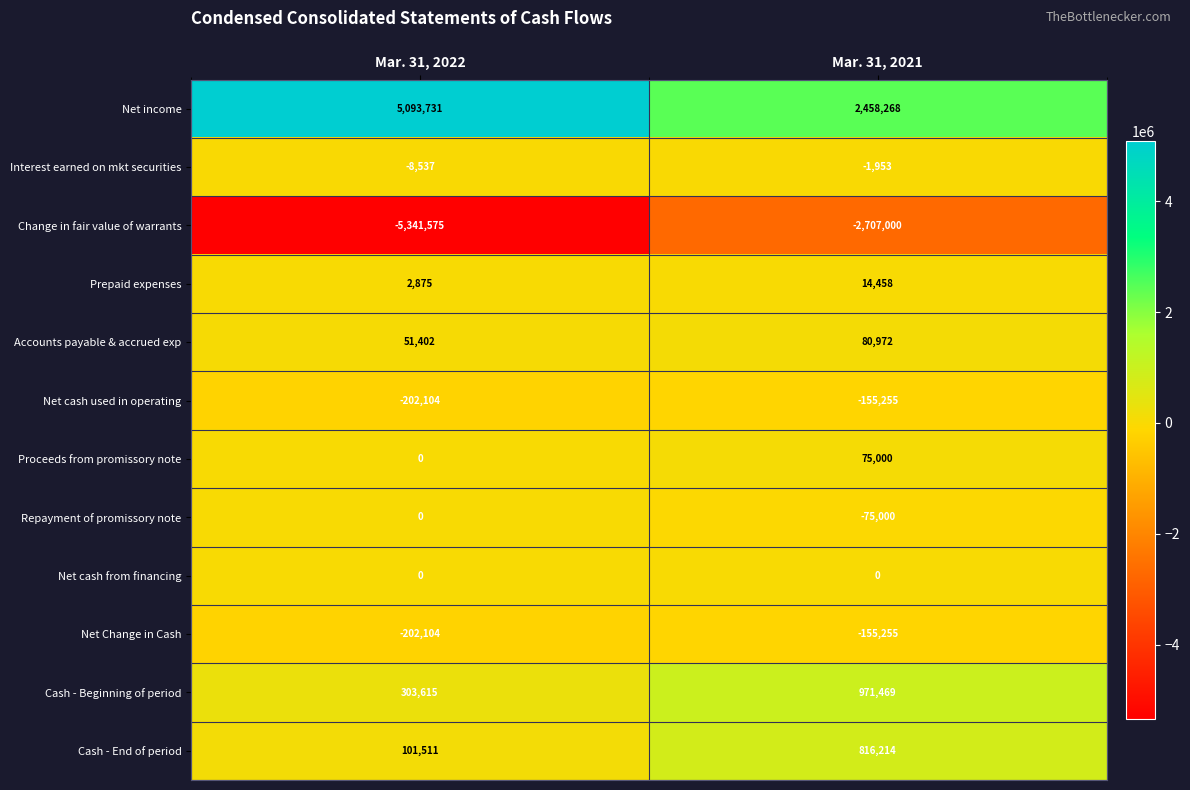

At which label does Net cash used in operating reach its minimum?

Mar. 31, 2022